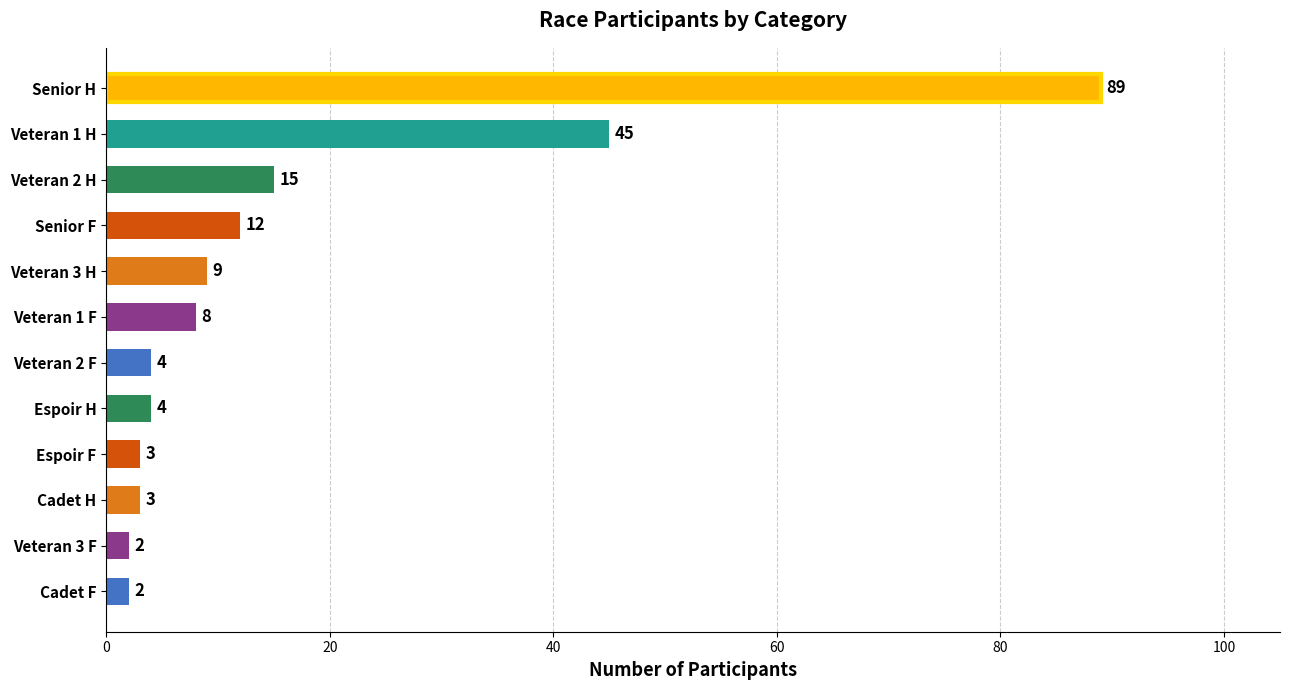

What value does the data have at Cadet H, to the nearest 5?

5